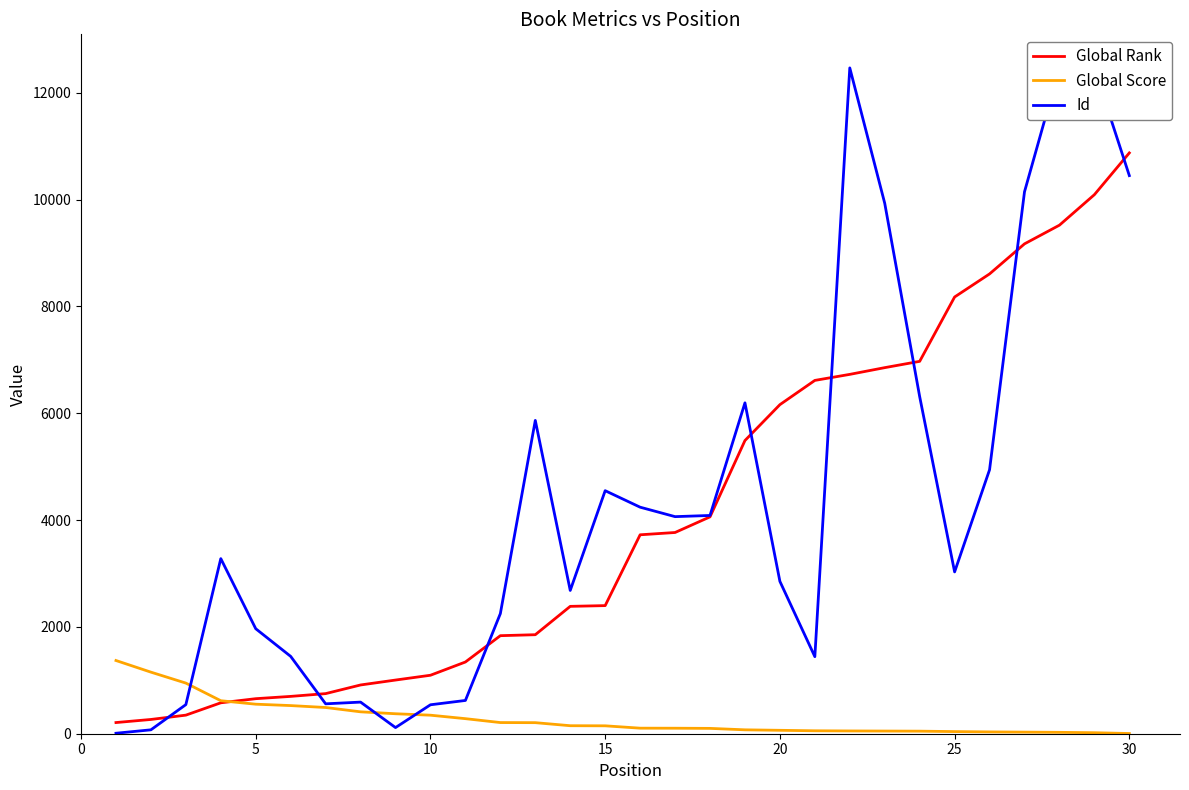

How many data points in Global Score are above 148?

14